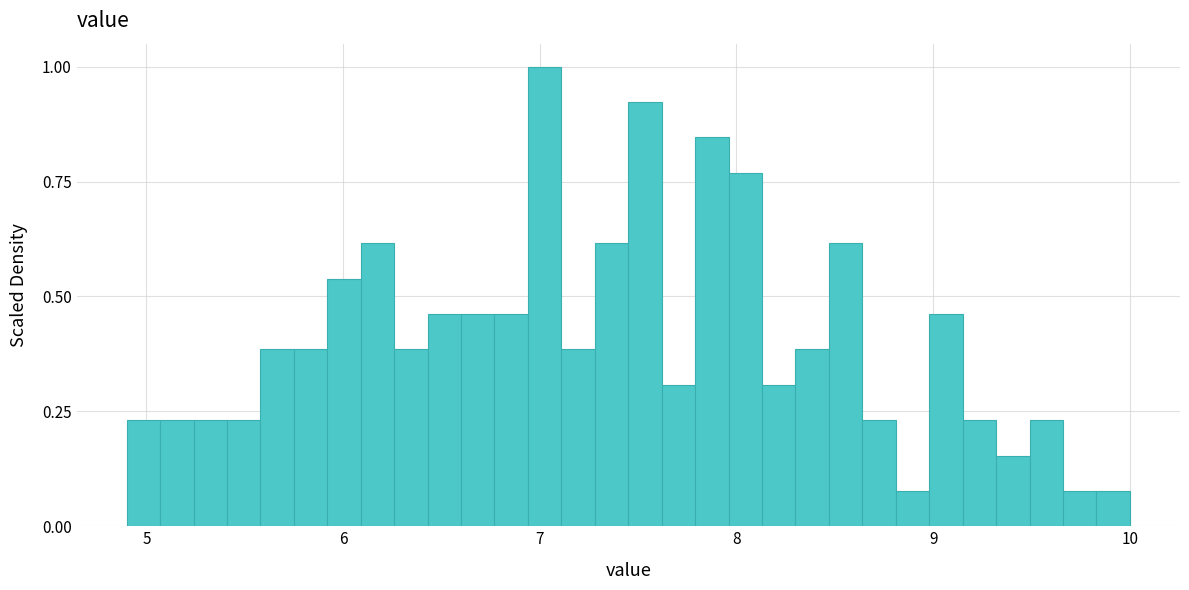

Read against the x-axis, roughly where is the centre of the tallest bar?

7.0